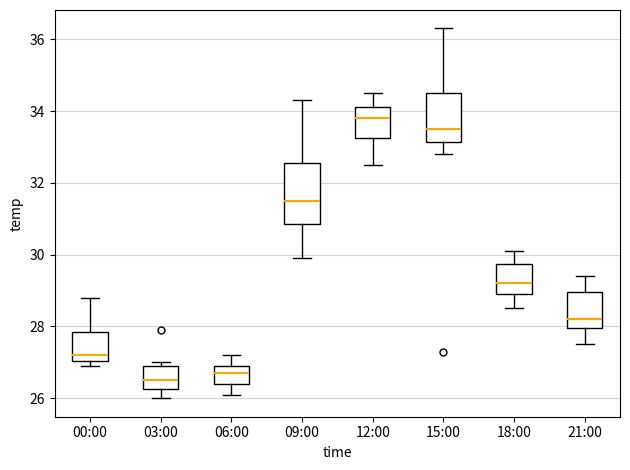

Reading left to right, read every box against the y-axis: the position of its median line, the range the box covers, and the ends of its whiskers. The values are not printed on the chart, so give them approximately, as read against the axis.

00:00: median 27.2, box 27.0 to 27.8, whiskers 27.0 (just below the box's lower edge) to 28.8
03:00: median 26.6, box 26.2 to 27.0, whiskers 26.0 to 27.0 (just above the box's upper edge)
06:00: median 26.8, box 26.4 to 27.0, whiskers 26.2 to 27.2
09:00: median 31.6, box 30.8 to 32.6, whiskers 30.0 to 34.4
12:00: median 33.8, box 33.2 to 34.2, whiskers 32.6 to 34.6
15:00: median 33.6, box 33.2 to 34.6, whiskers 32.8 to 36.4
18:00: median 29.2, box 29.0 to 29.8, whiskers 28.6 to 30.2
21:00: median 28.2, box 28.0 to 29.0, whiskers 27.6 to 29.4